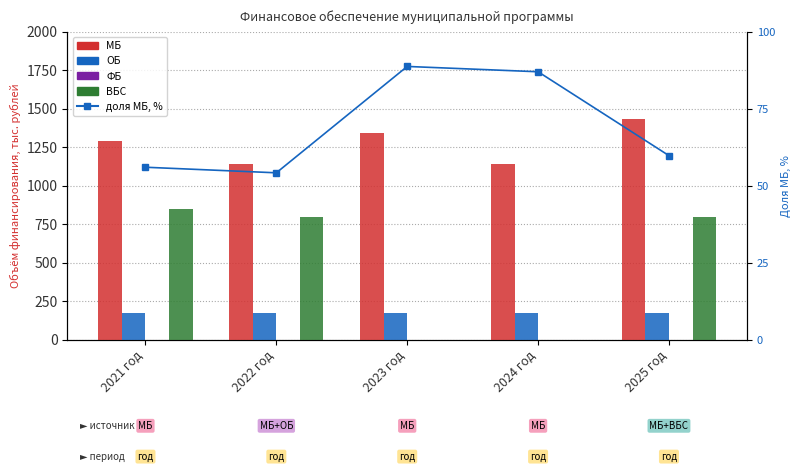

Between 2025 год and 2022 год, which is larger?

2025 год